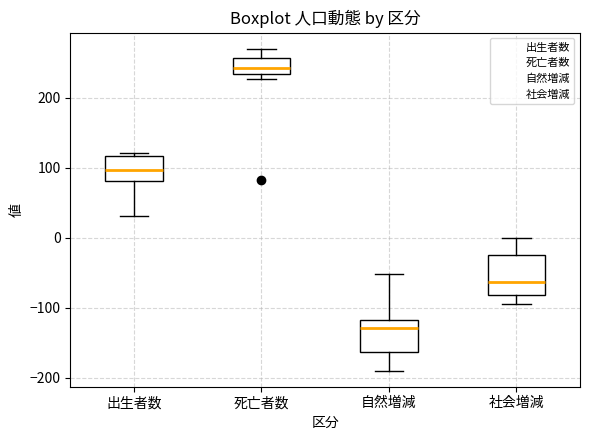

Where is the lower edge of the box for 出生者数 on the y-axis? The values are not printed on the chart, so give them approximately, as read against the axis.

80